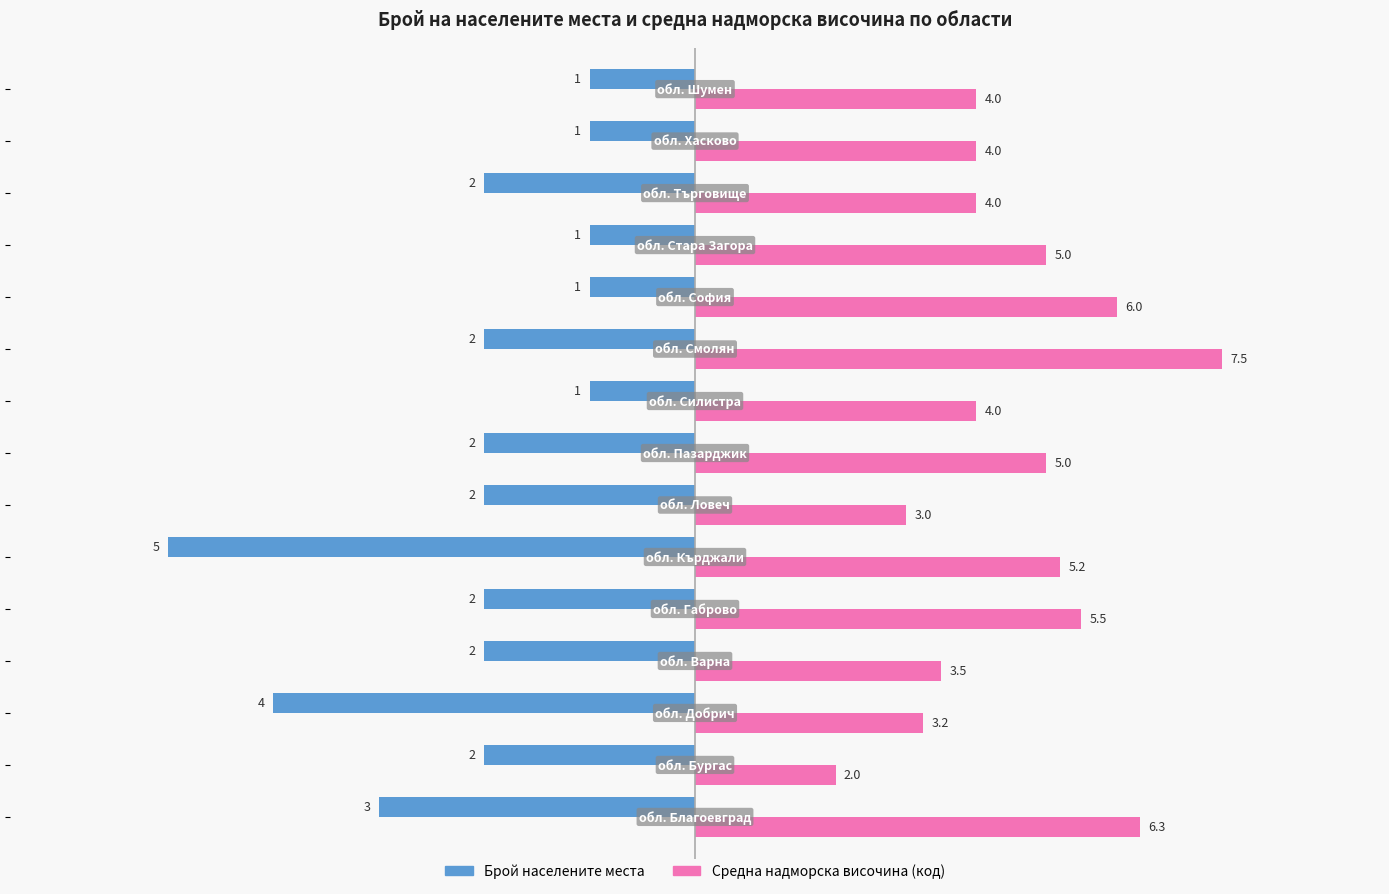

What is the smallest value displayed?

-5.0